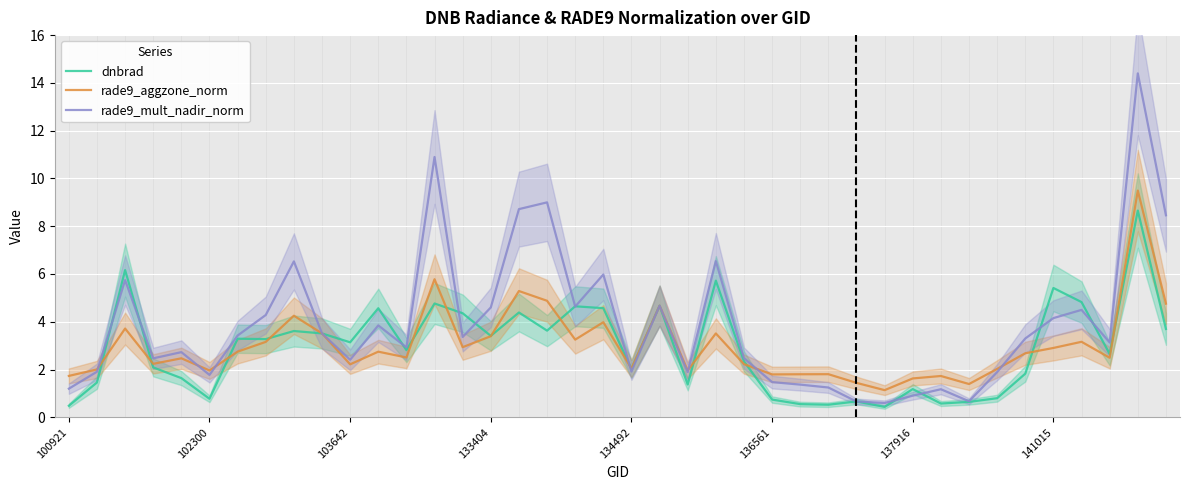

The value of rade9_mult_nadir_norm at 103642 is 4.1. True or false?

False